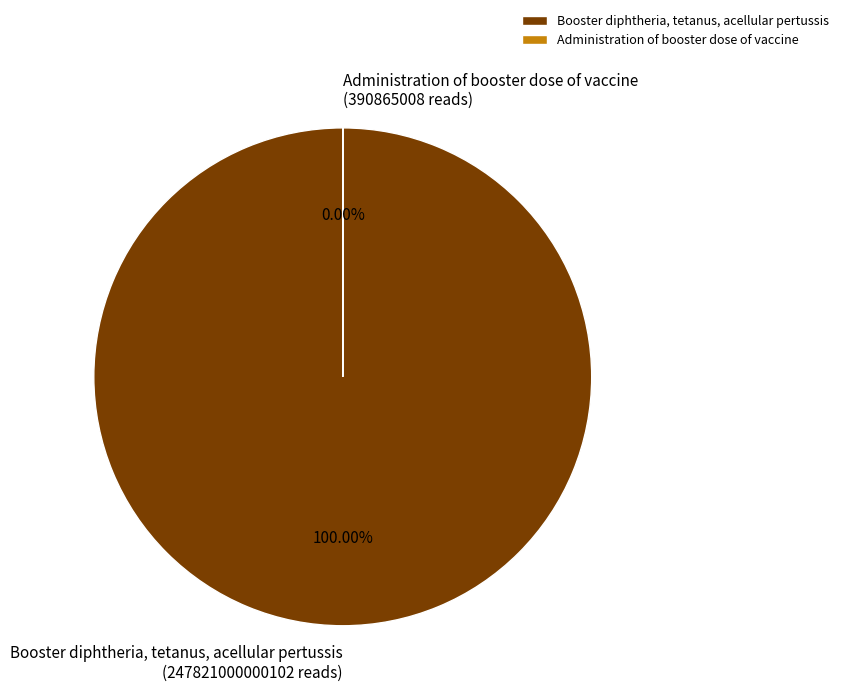

What percentage do Booster diphtheria, tetanus, acellular pertussis and Administration of booster dose of vaccine together represent?

100.0%